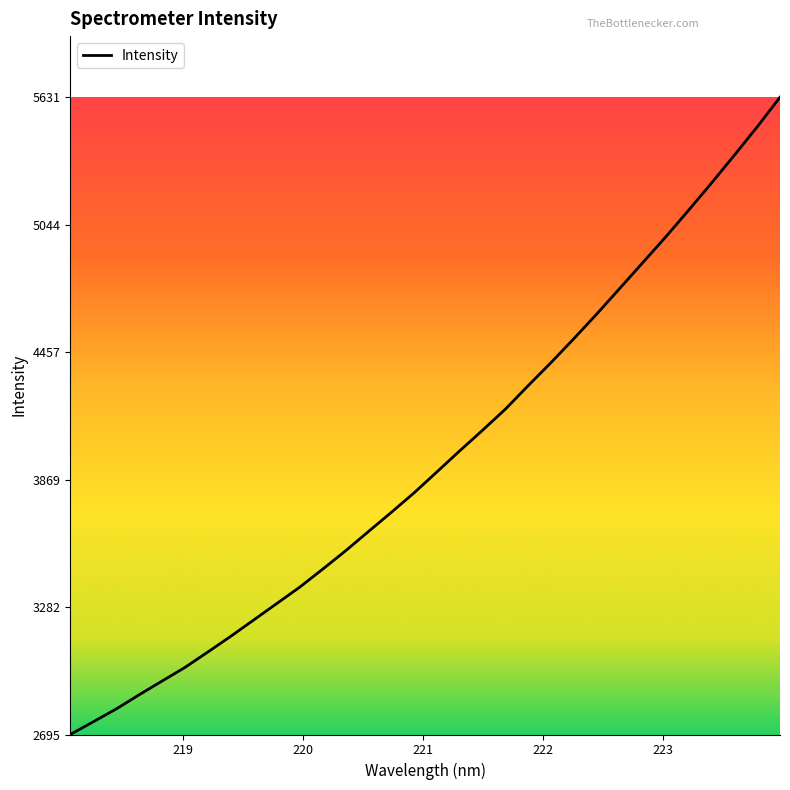

What is the smallest value displayed?

2695.5